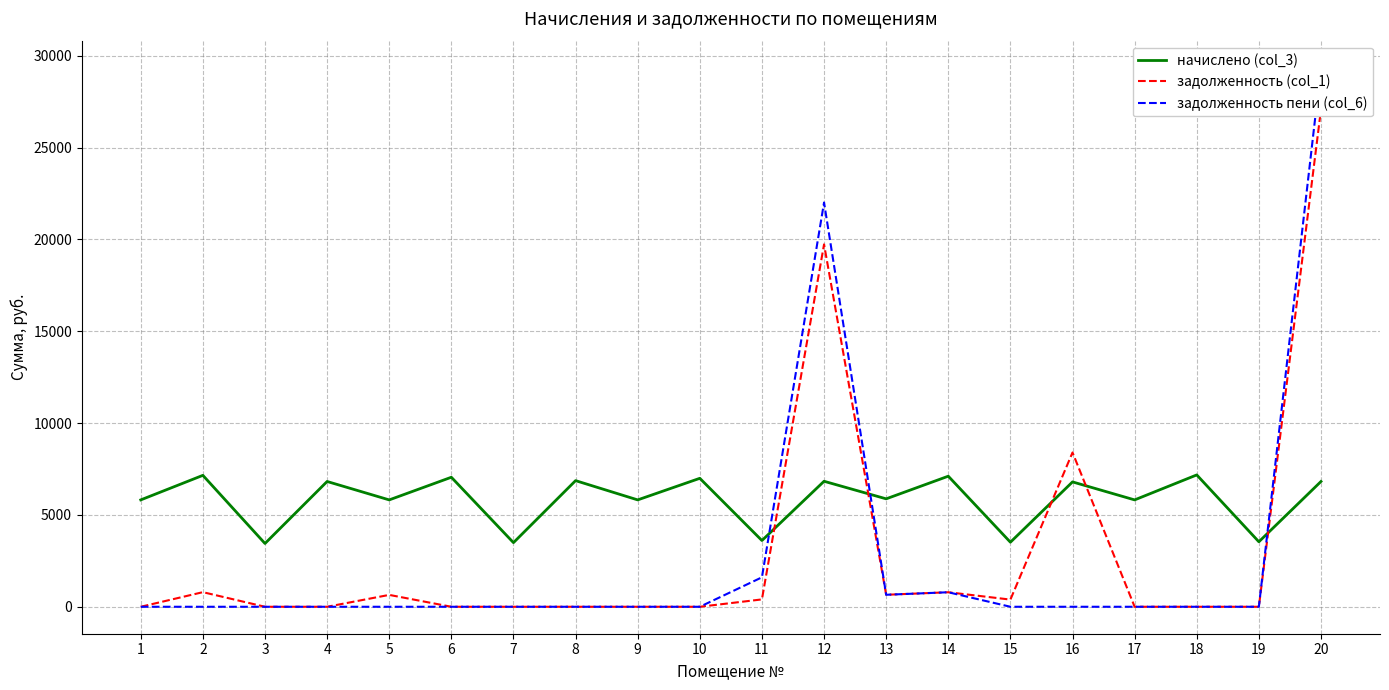

What is the difference between the highest and lowest values at 7?

3490.6